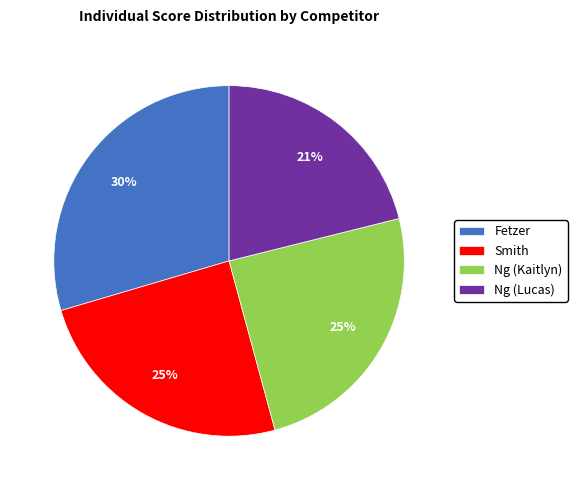

The Fetzer slice represents 19% of the pie. True or false?

False